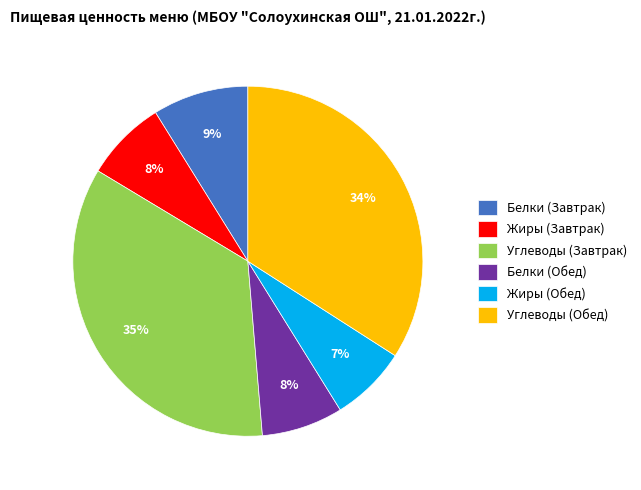

Is it true that Жиры (Обед) is 7% of the pie?

True